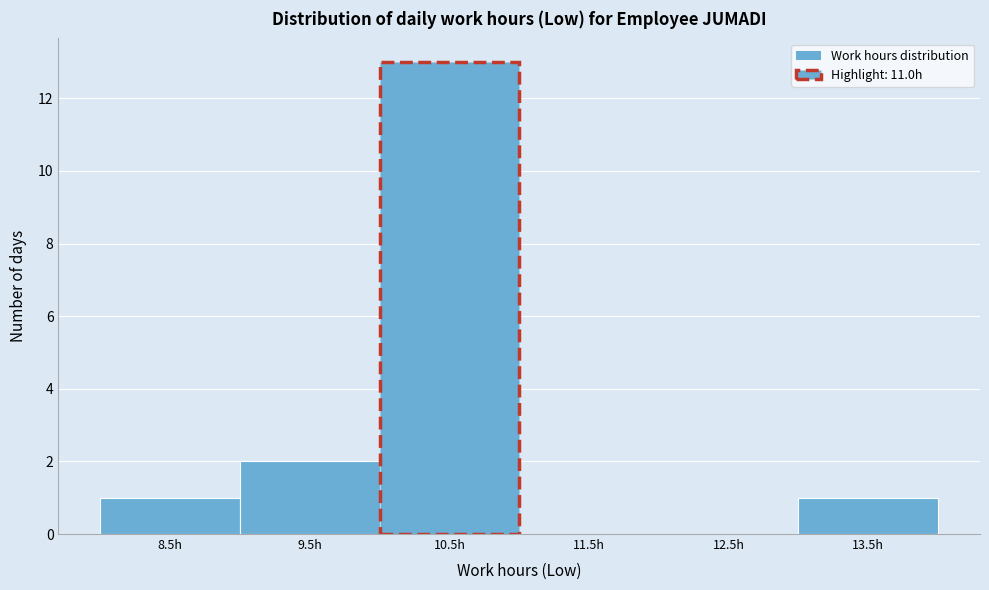

Reading left to right, extract all data points from this chart.

8.5h=1	9.5h=2	10.5h=13	11.5h=0	12.5h=0	13.5h=1